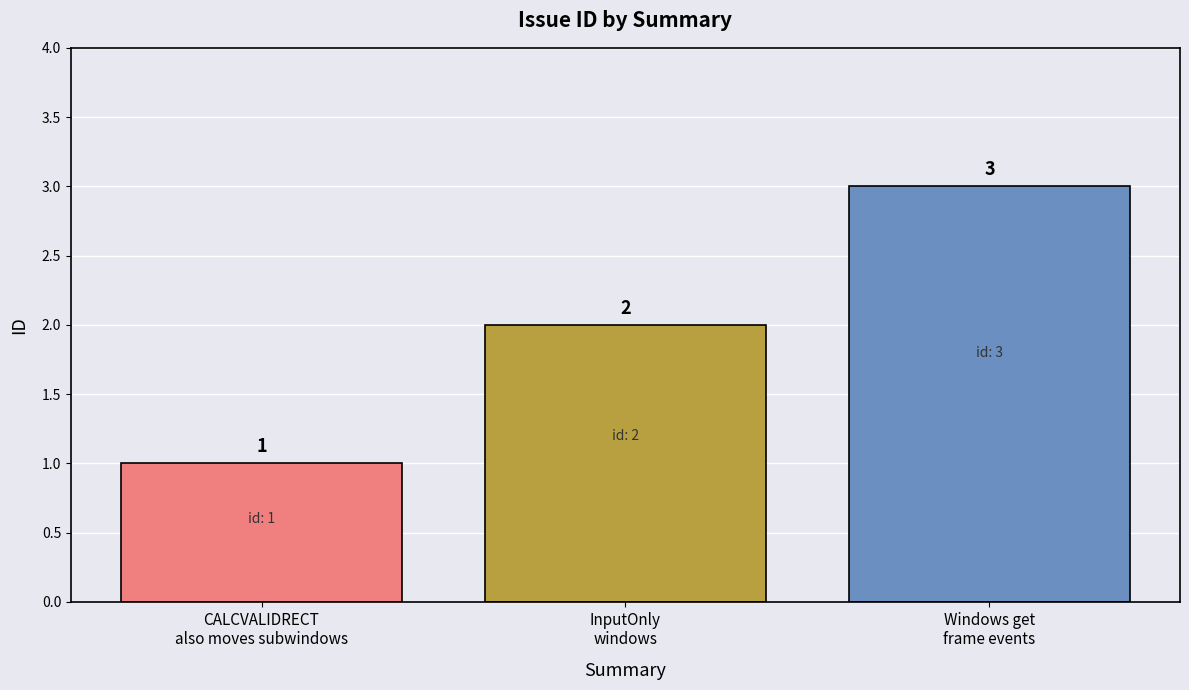

Is it true that the value at Windows get
frame events is 3?

True